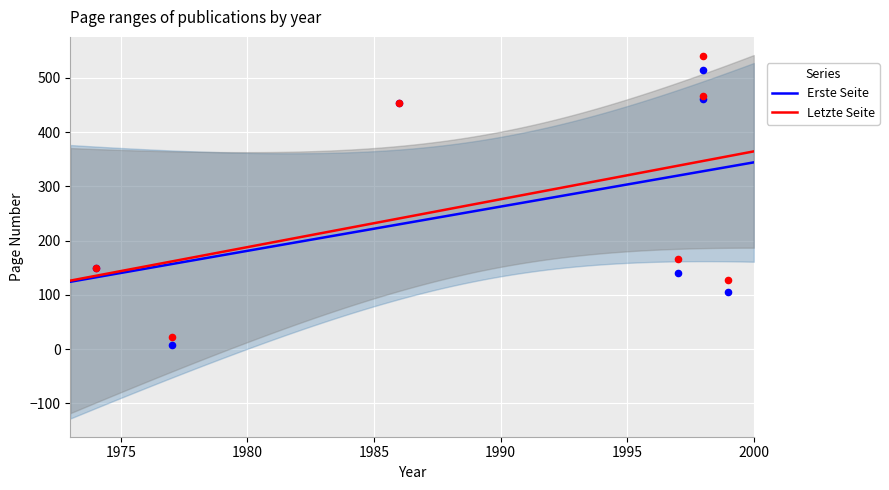

What are all the series names shown in the legend?

Erste Seite, Letzte Seite